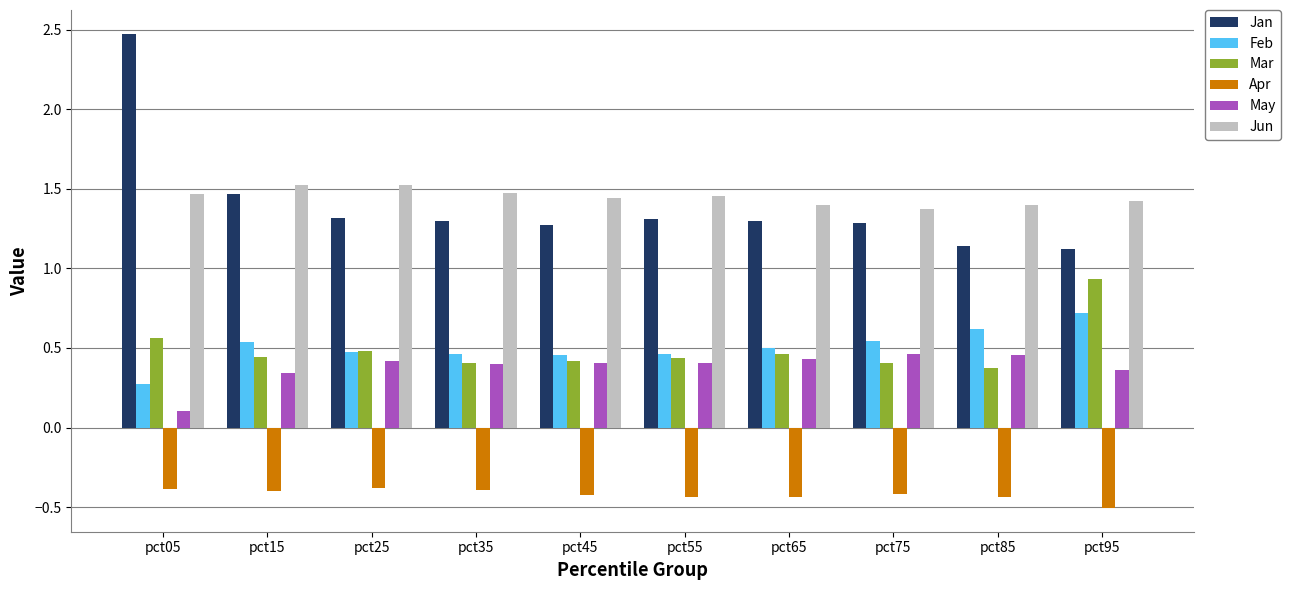

List the series in order of their peak value, lowest first.

Apr, May, Feb, Mar, Jun, Jan